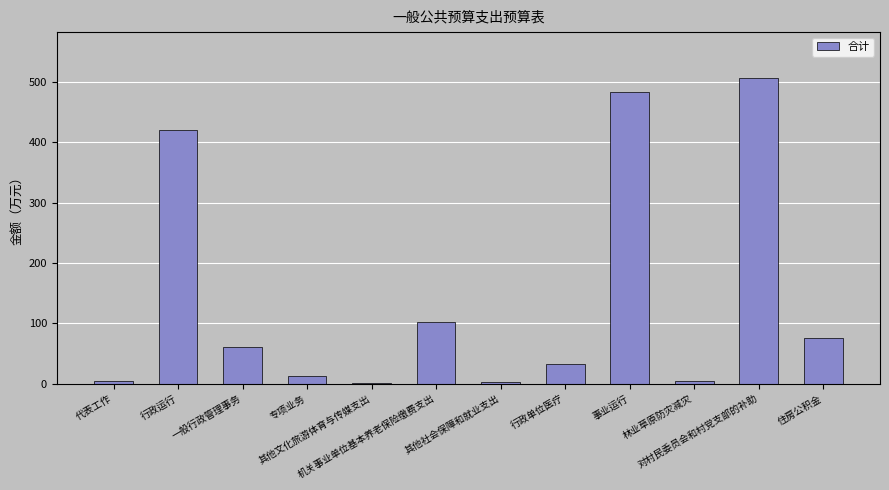

What is the sum of all values?

1708.6